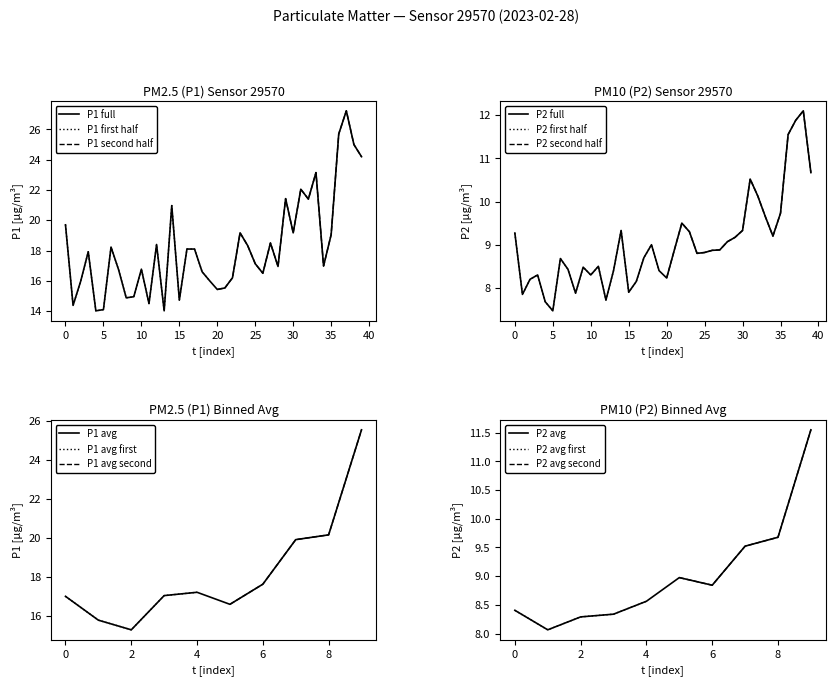

Does the chart have visible grid lines?

No